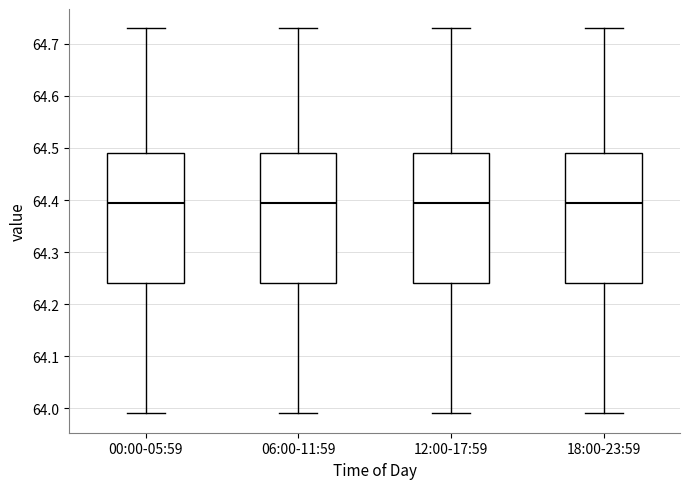

Reading left to right, transcribe this box plot: for each box, give where its median line is, the range the box spans, and where its two whiskers end, as read against the y-axis. The values are not printed on the chart, so give them approximately, as read against the axis.

00:00-05:59: median 64.40, box 64.24 to 64.49, whiskers 63.99 to 64.73
06:00-11:59: median 64.40, box 64.24 to 64.49, whiskers 63.99 to 64.73
12:00-17:59: median 64.40, box 64.24 to 64.49, whiskers 63.99 to 64.73
18:00-23:59: median 64.40, box 64.24 to 64.49, whiskers 63.99 to 64.73